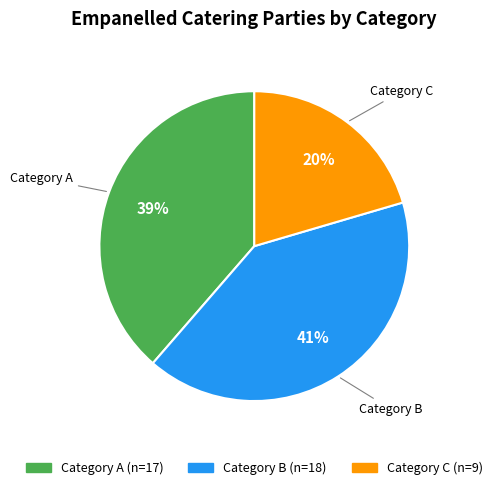

What is the ratio of the value at Category C to the value at Category B?

0.5